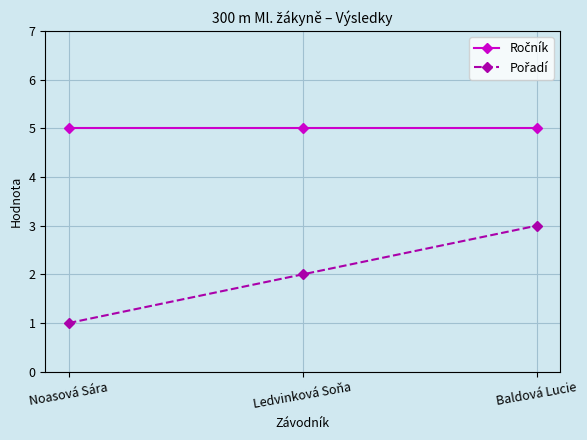

Count the number of data series in this chart.

2